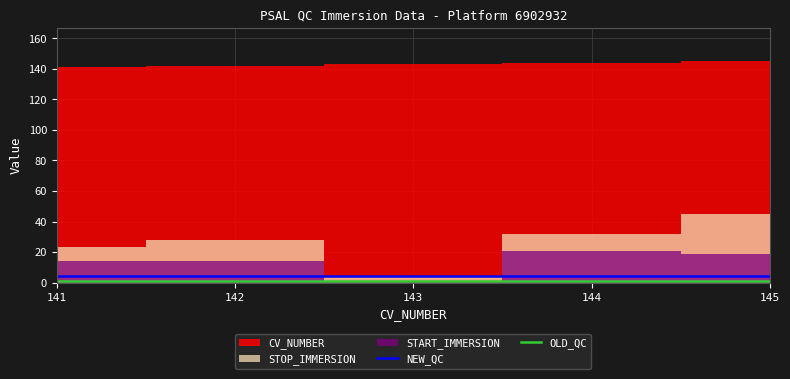

What is the average value of the OLD_QC series?

1